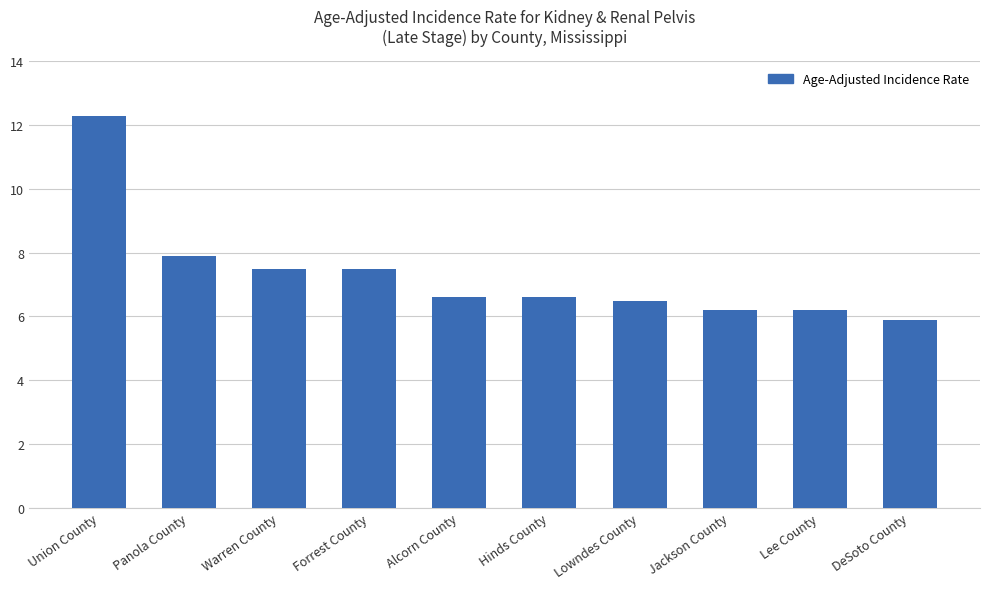

Which label corresponds to the smallest value in the chart?

DeSoto County